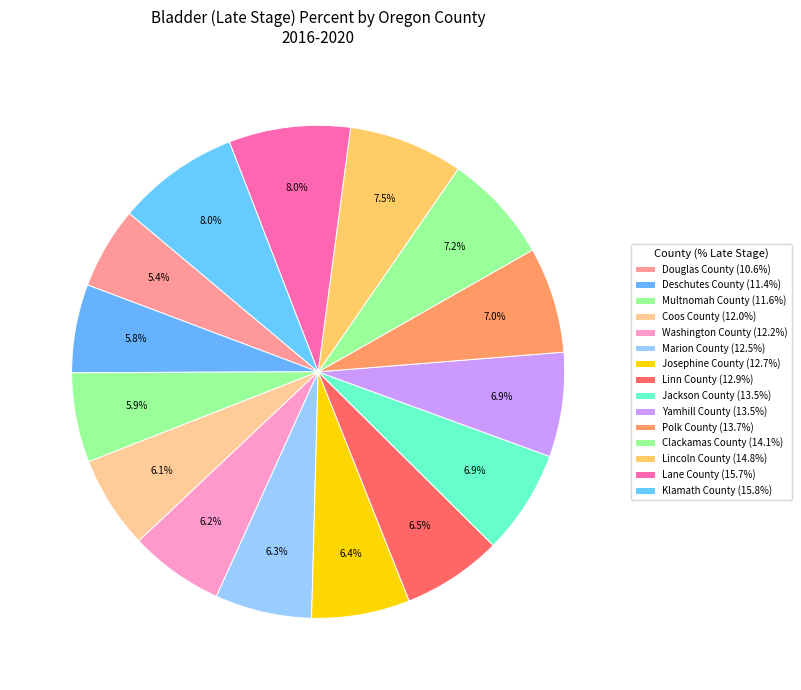

To the nearest percent, what is the combined percentage of Yamhill County and Polk County?

14%